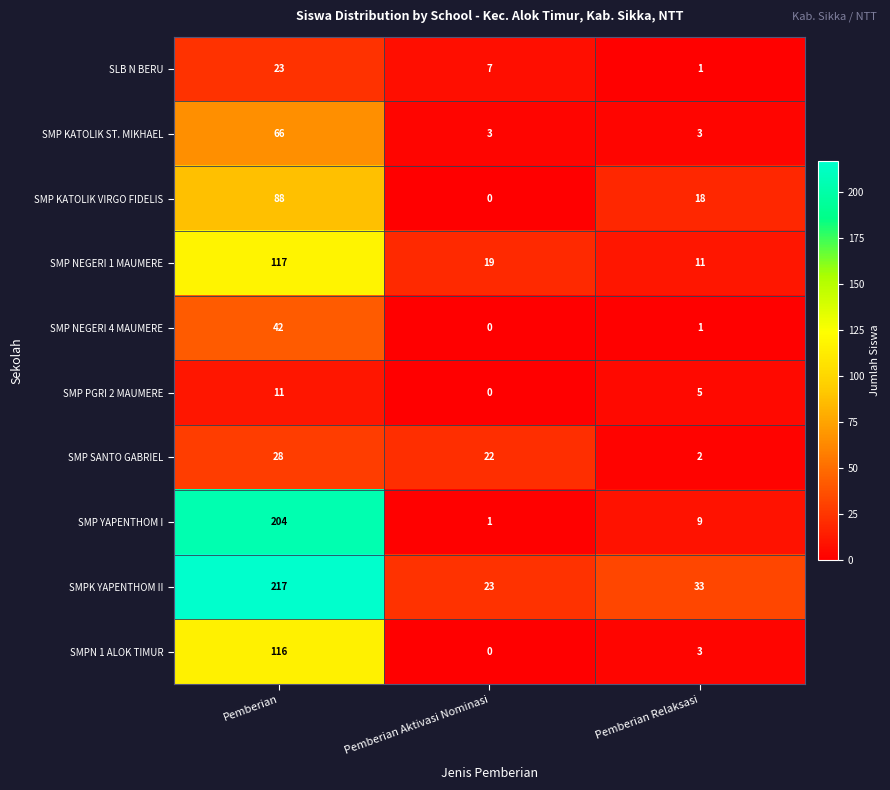

How many data points does each series have?

3